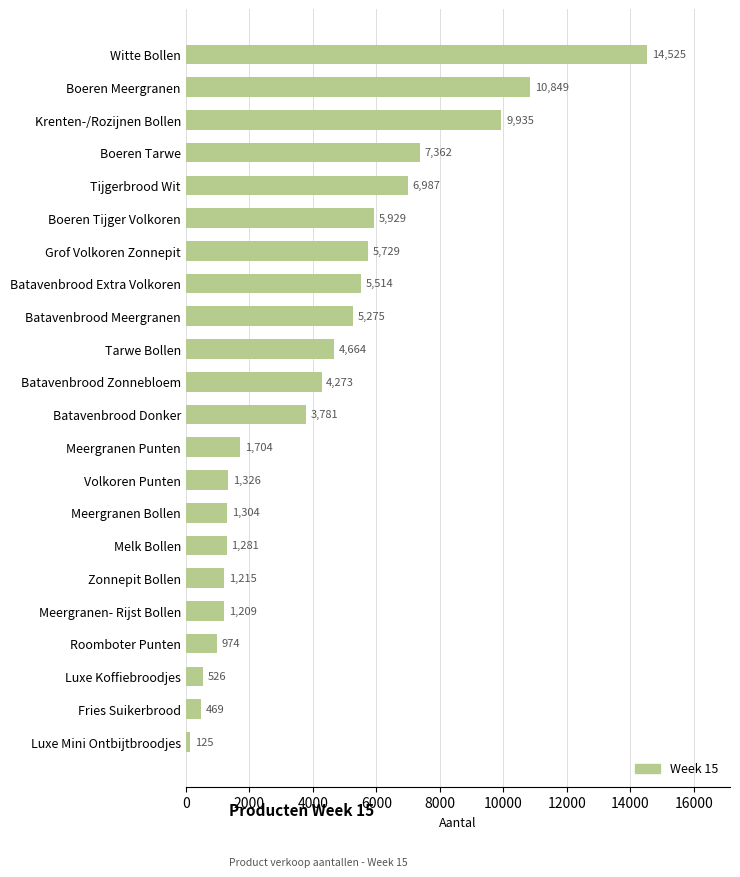

True or false: the data shows 1672 at Roomboter Punten.

False